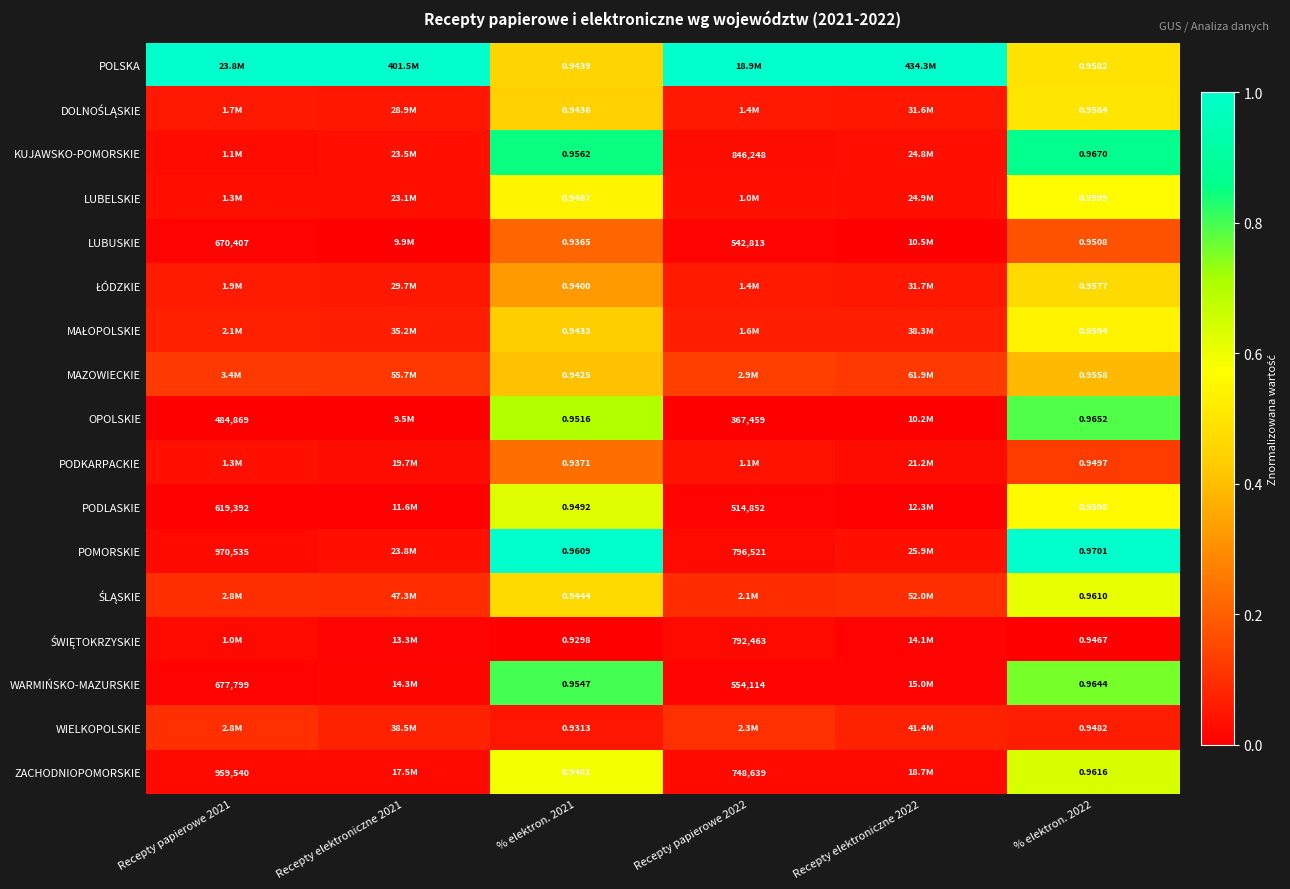

Is it true that POMORSKIE equals 0.1 at Recepty elektroniczne 2022?

False